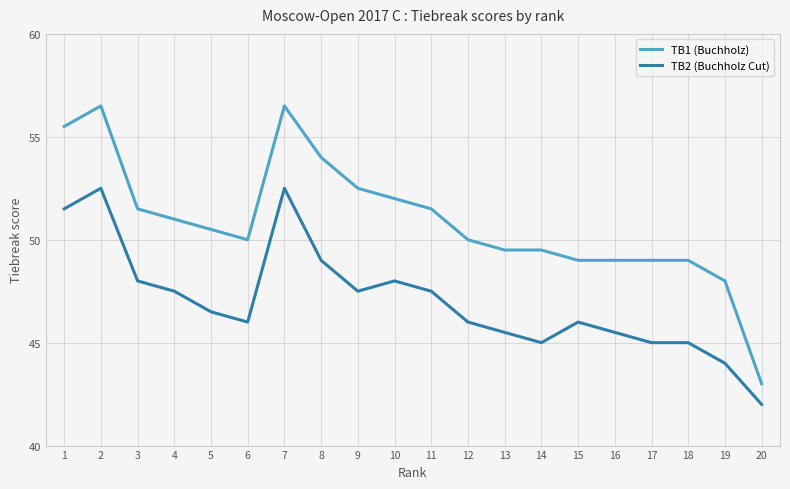

Does the chart display data point markers on the line(s)?

No